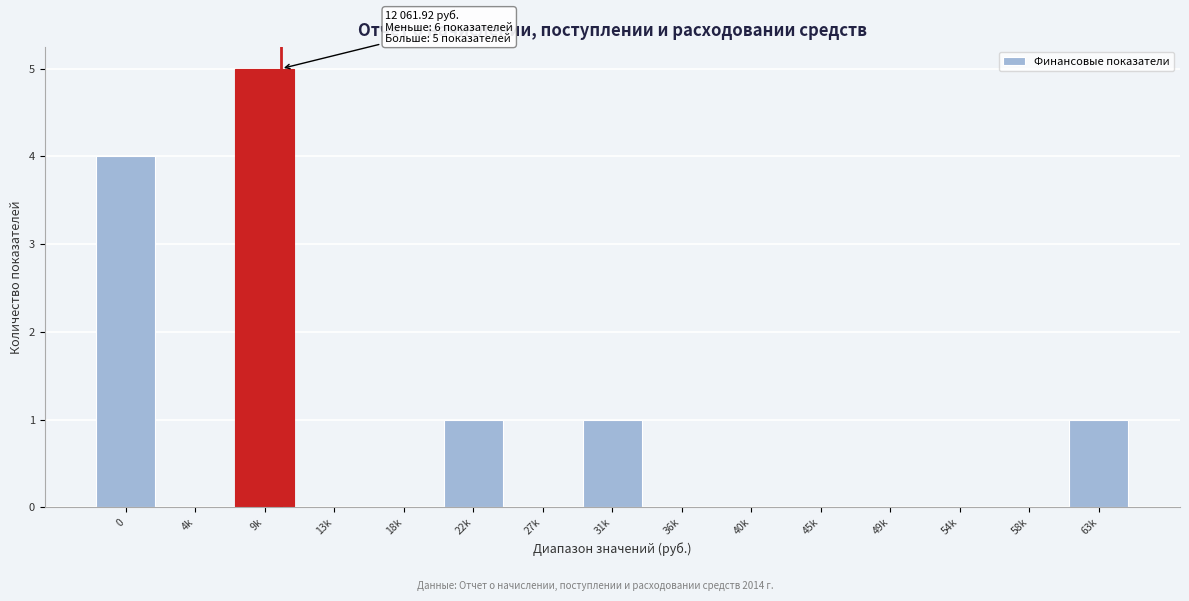

Reading left to right, extract all data points from this chart.

0=4	4k=0	9k=5	13k=0	18k=0	22k=1	27k=0	31k=1	36k=0	40k=0	45k=0	49k=0	54k=0	58k=0	63k=1